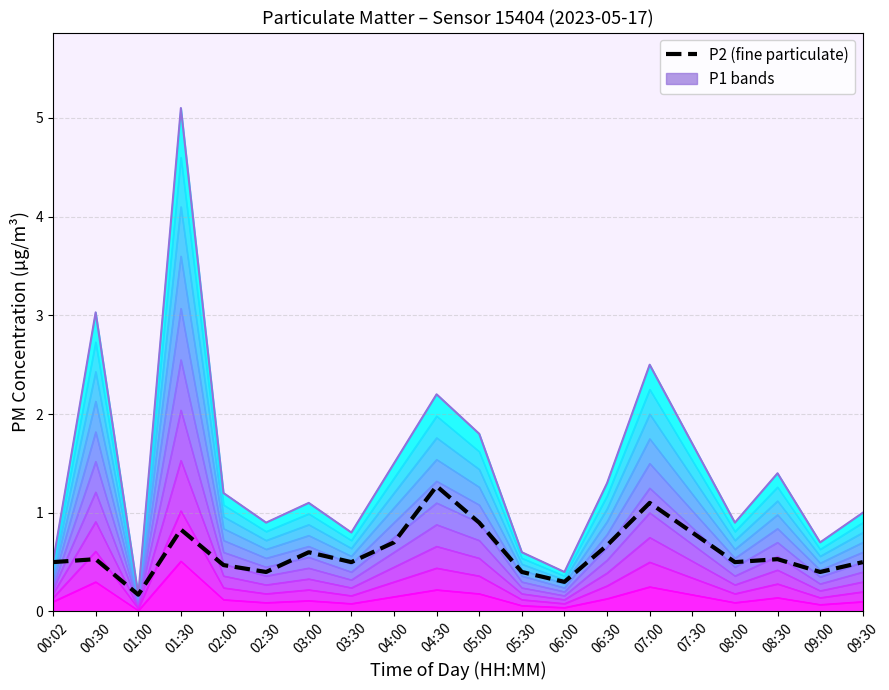

How many lines are shown in the chart?

1